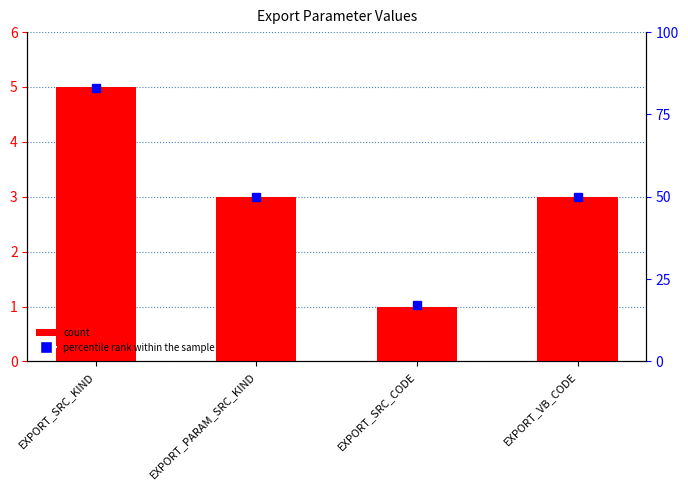

Between EXPORT_SRC_KIND and EXPORT_SRC_CODE, which series saw the biggest shift?

percentile rank within the sample